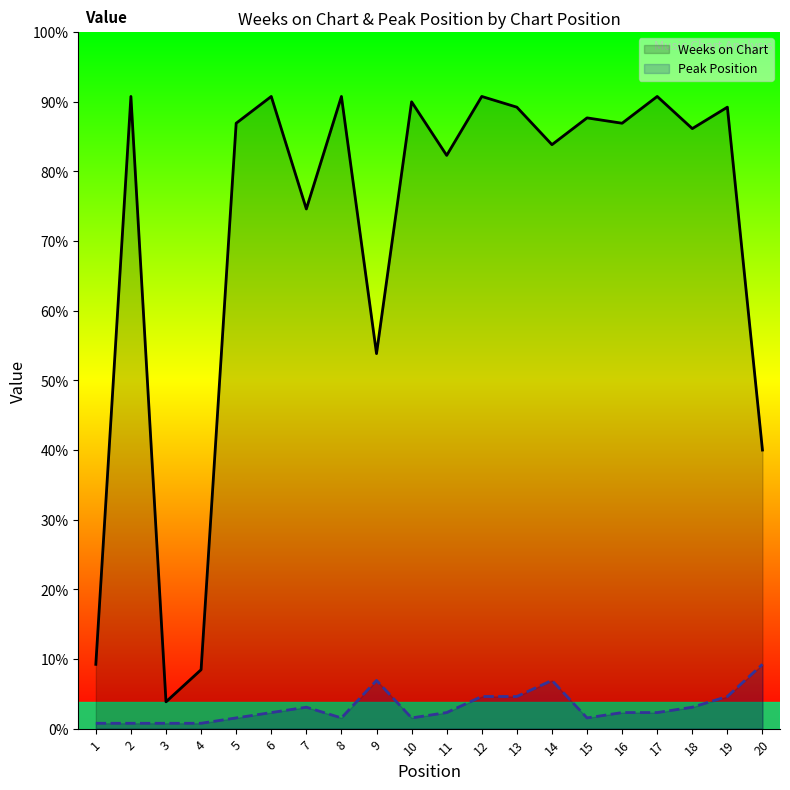

What is the value of the Peak Position point at the 2nd from the left?

1